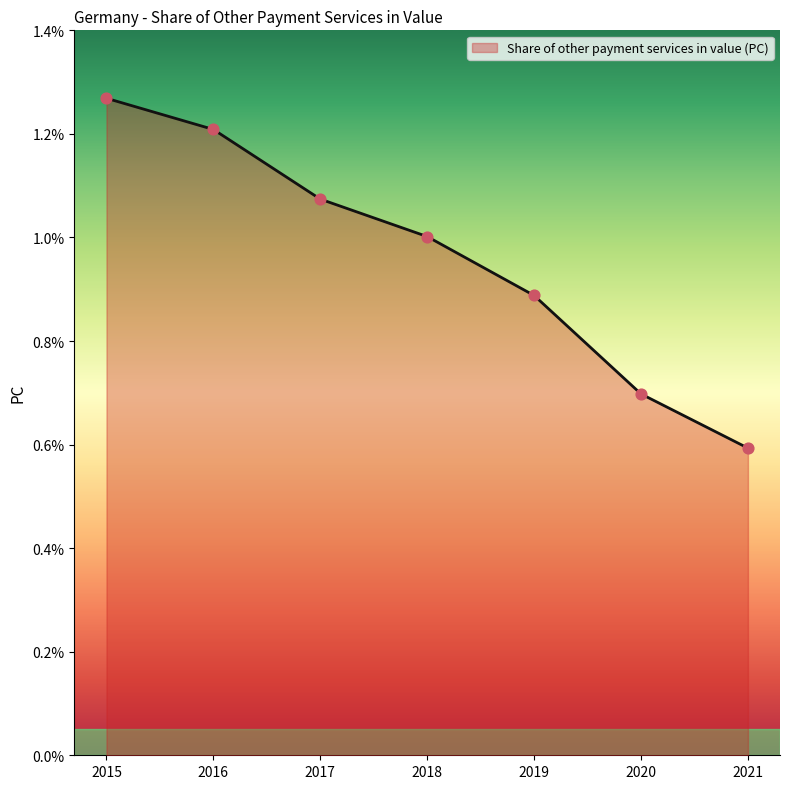

Which has a higher value, 2021 or 2019?

2019